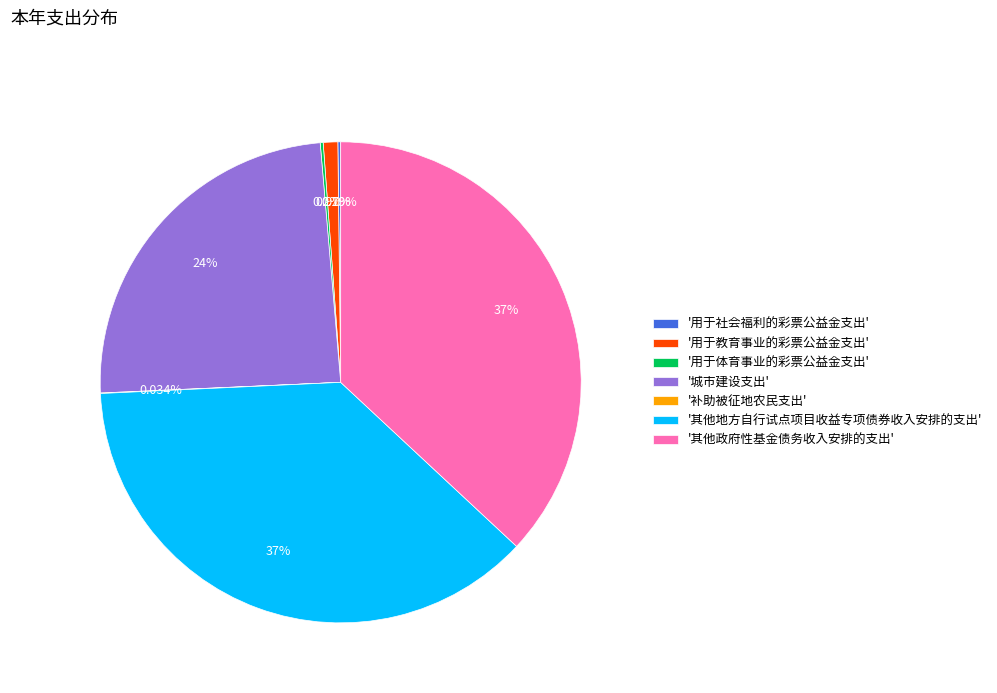

Is the sum of '其他政府性基金债务收入安排的支出' and '用于教育事业的彩票公益金支出' greater than half?

No